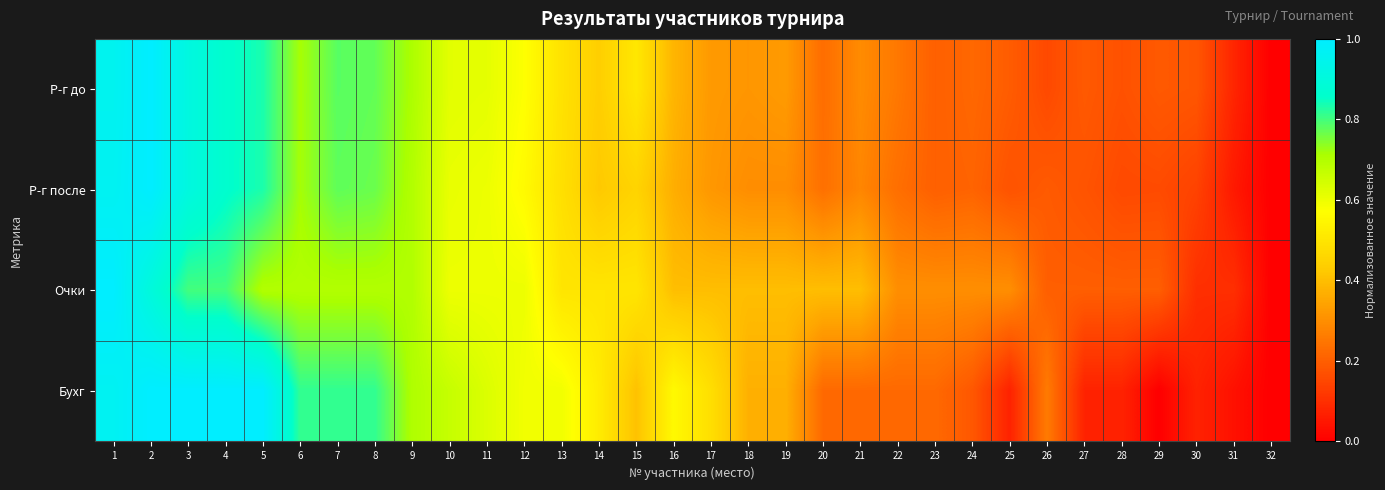

Reading left to right, list all the values displayed in this chart.

Р-г до: 1=1.0	2=1.0	3=0.9	4=0.9	5=0.8	6=0.7	7=0.8	8=0.8	9=0.7	10=0.6	11=0.6	12=0.6	13=0.5	14=0.4	15=0.5	16=0.4	17=0.3	18=0.3	19=0.3	20=0.2	21=0.3	22=0.3	23=0.2	24=0.2	25=0.2	26=0.2	27=0.2	28=0.2	29=0.2	30=0.2	31=0.1	32=0.0
Р-г после: 1=1.0	2=1.0	3=0.9	4=0.9	5=0.8	6=0.7	7=0.8	8=0.8	9=0.7	10=0.6	11=0.6	12=0.6	13=0.5	14=0.4	15=0.5	16=0.4	17=0.3	18=0.3	19=0.3	20=0.2	21=0.3	22=0.2	23=0.2	24=0.2	25=0.2	26=0.2	27=0.2	28=0.2	29=0.2	30=0.1	31=0.1	32=0.0
Очки: 1=1.0	2=0.9	3=0.8	4=0.8	5=0.7	6=0.7	7=0.7	8=0.7	9=0.7	10=0.6	11=0.6	12=0.6	13=0.5	14=0.5	15=0.5	16=0.4	17=0.4	18=0.4	19=0.4	20=0.4	21=0.4	22=0.3	23=0.3	24=0.3	25=0.3	26=0.2	27=0.2	28=0.2	29=0.2	30=0.1	31=0.1	32=0.0
Бухг: 1=1.0	2=1.0	3=1.0	4=1.0	5=1.0	6=0.8	7=0.8	8=0.8	9=0.7	10=0.7	11=0.6	12=0.6	13=0.6	14=0.5	15=0.4	16=0.6	17=0.5	18=0.4	19=0.4	20=0.2	21=0.2	22=0.2	23=0.2	24=0.2	25=0.1	26=0.3	27=0.1	28=0.1	29=0.0	30=0.1	31=0.0	32=0.0